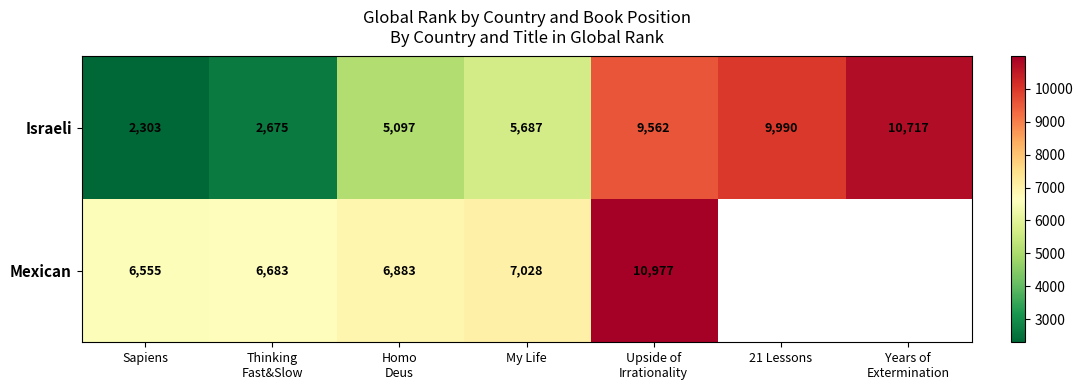

At which label is Israeli closest to 6510?

My Life